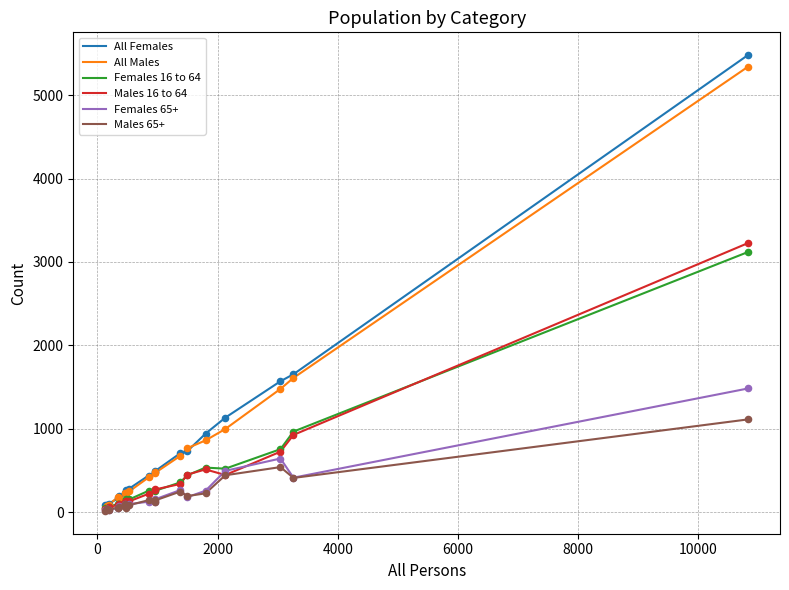

What are all the series names shown in the legend?

All Females, All Males, Females 16 to 64, Males 16 to 64, Females 65+, Males 65+